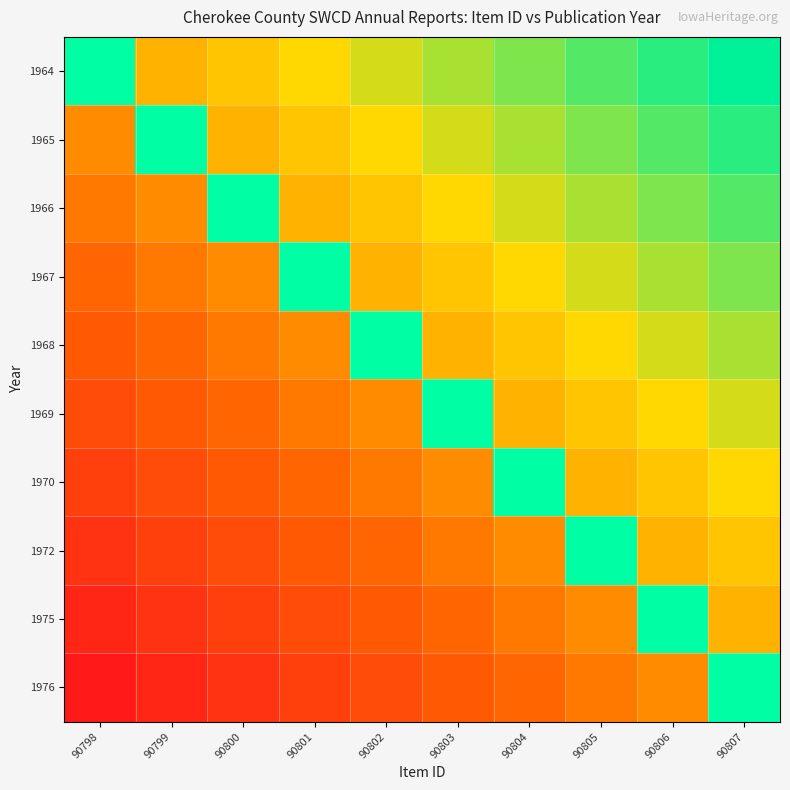

Count the number of categories in the chart.

10